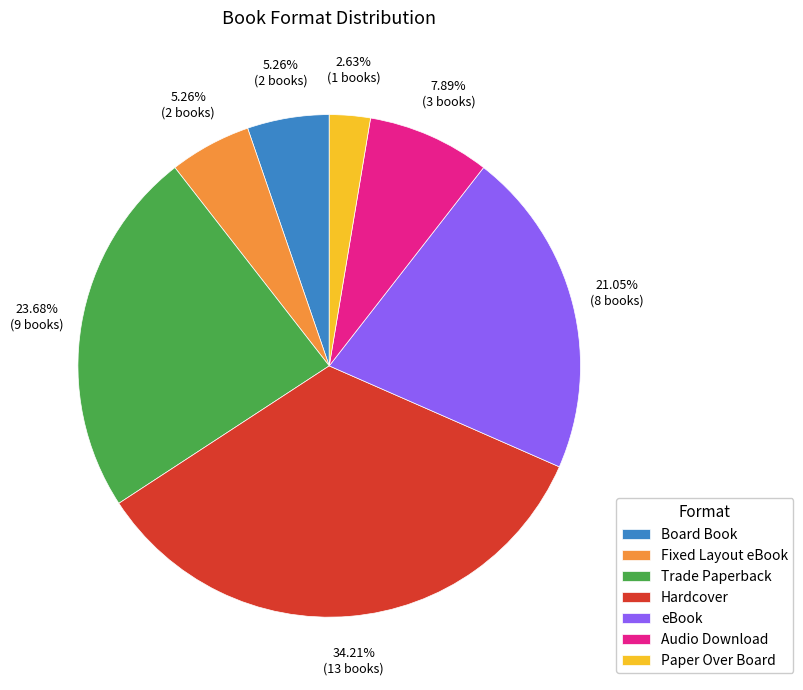

To the nearest percent, what portion does Audio Download represent?

8%